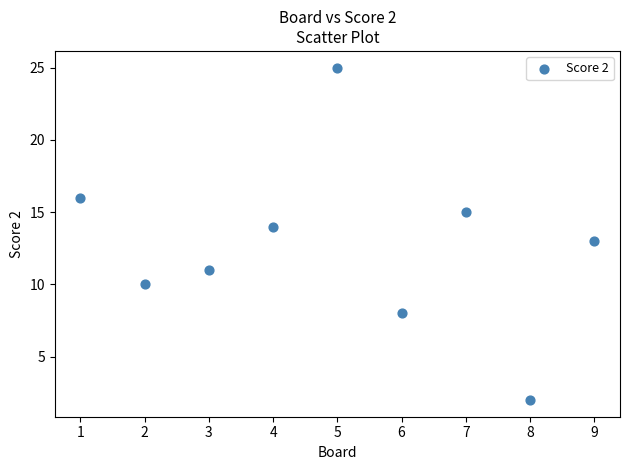

What is the range of Y values (max minus min)?

23